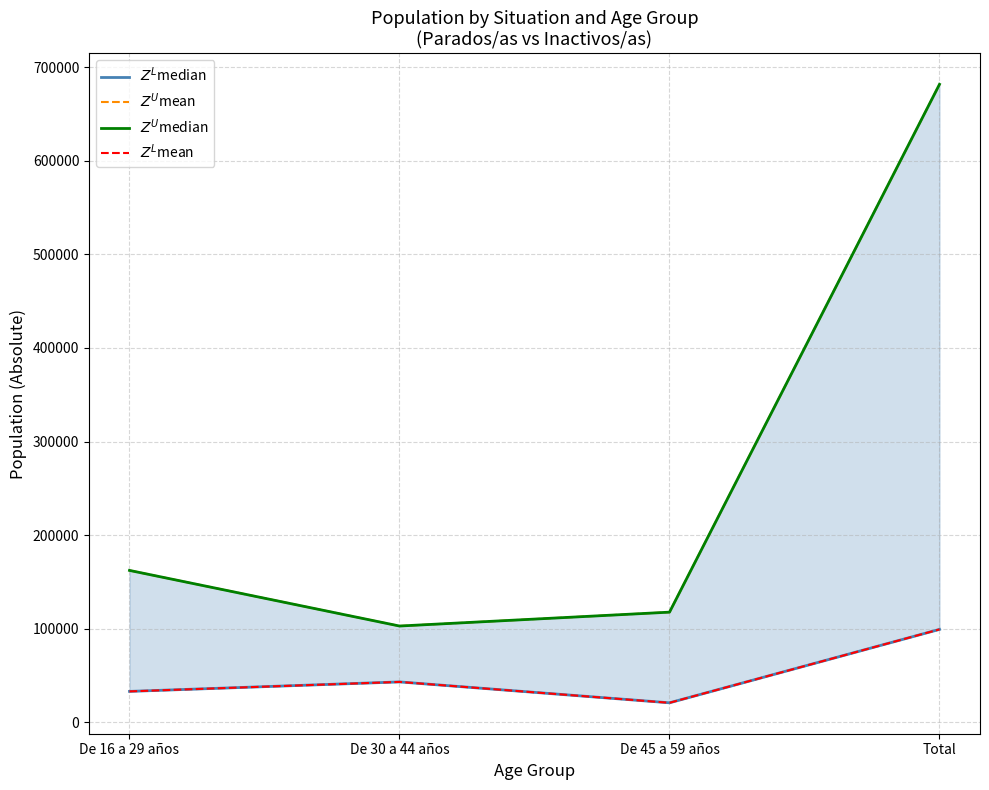

Which label corresponds to the largest value in the chart?

Total